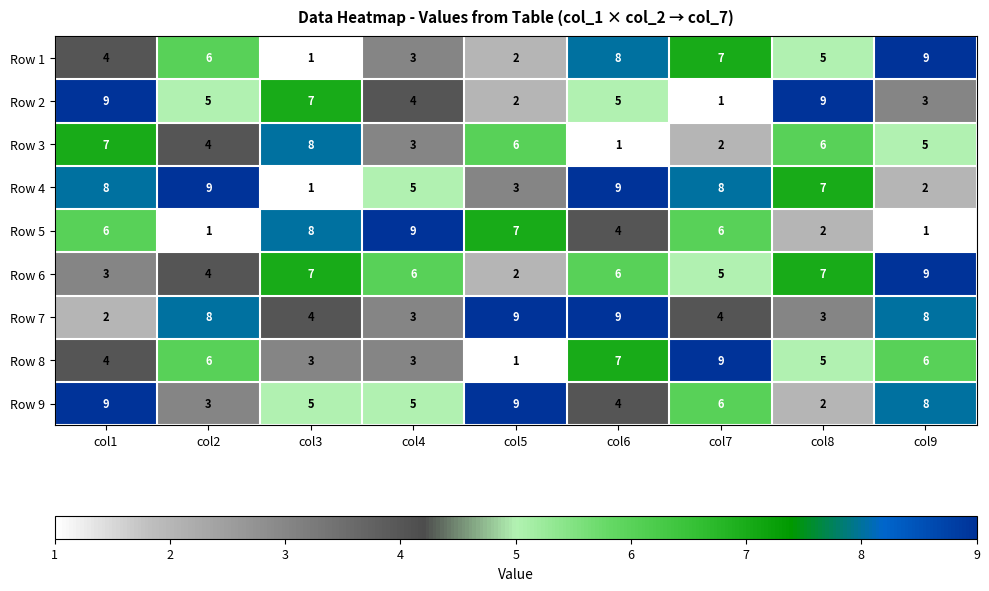

At which category is the sum across all series the highest?

col6